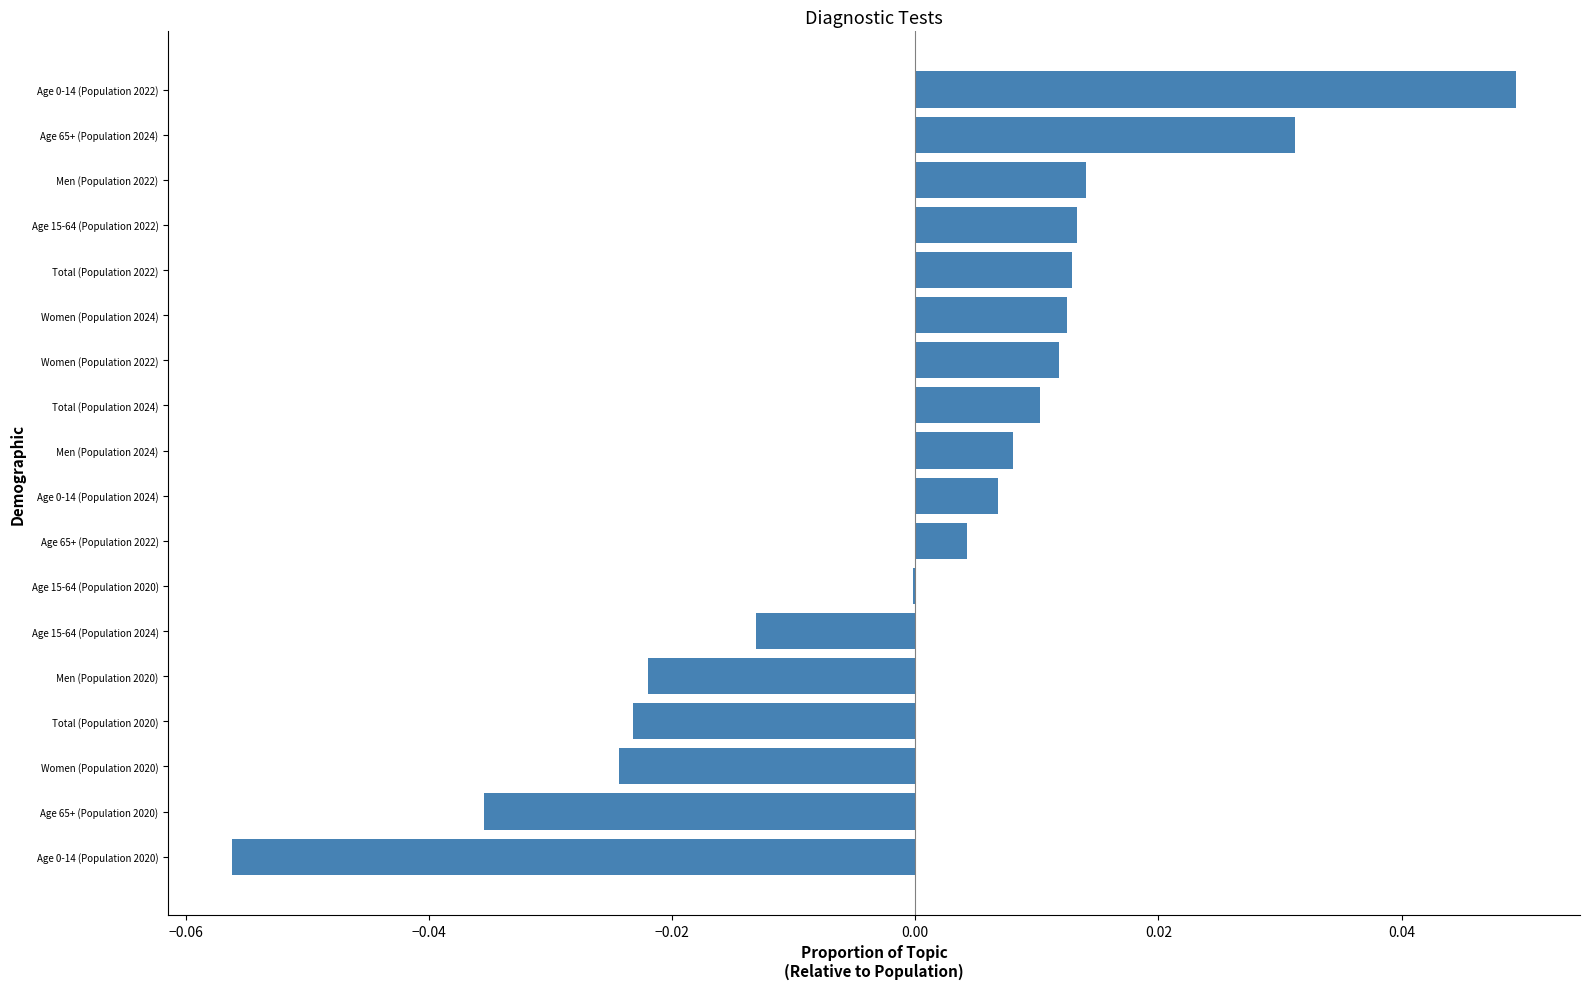

How many data points does each series have?

18